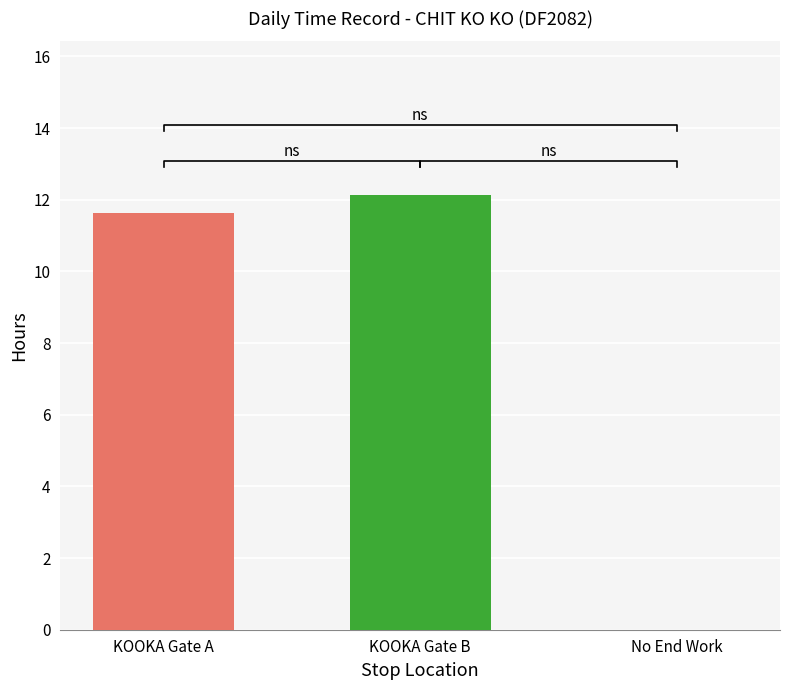

What is the value of the 2nd bar from the left?

12.1